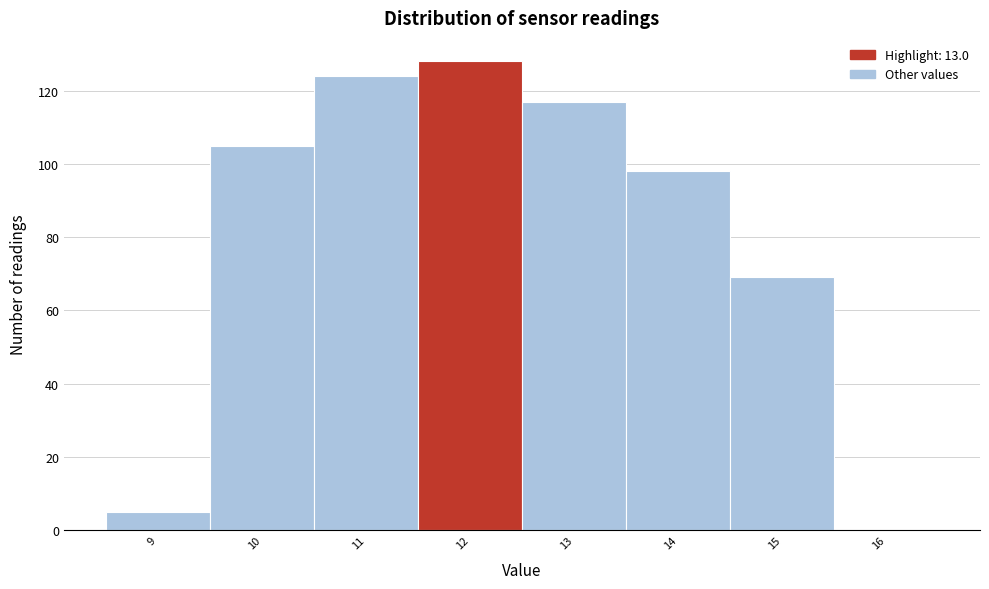

Reading right to left, extract all data points from this chart.

16=0	15=69	14=98	13=117	12=128	11=124	10=105	9=5